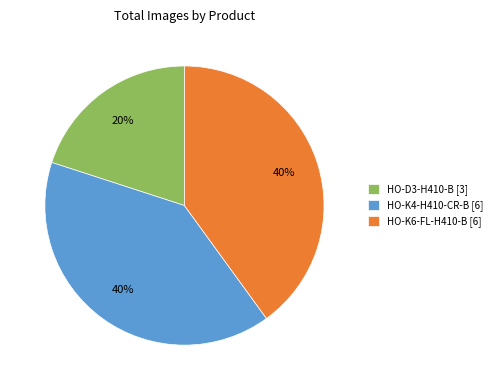

Which slice is the smallest?

HO-D3-H410-B [3]